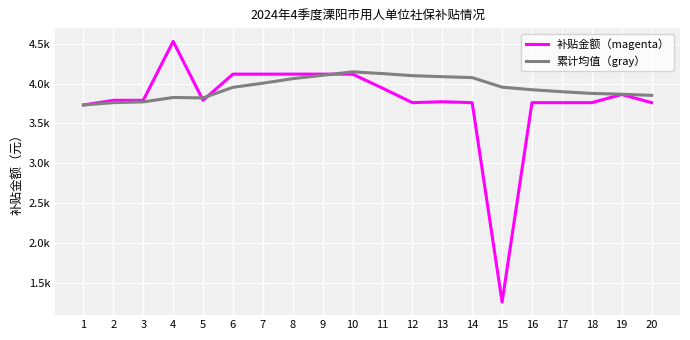

What is the difference between the highest and lowest values at 3?

19.5